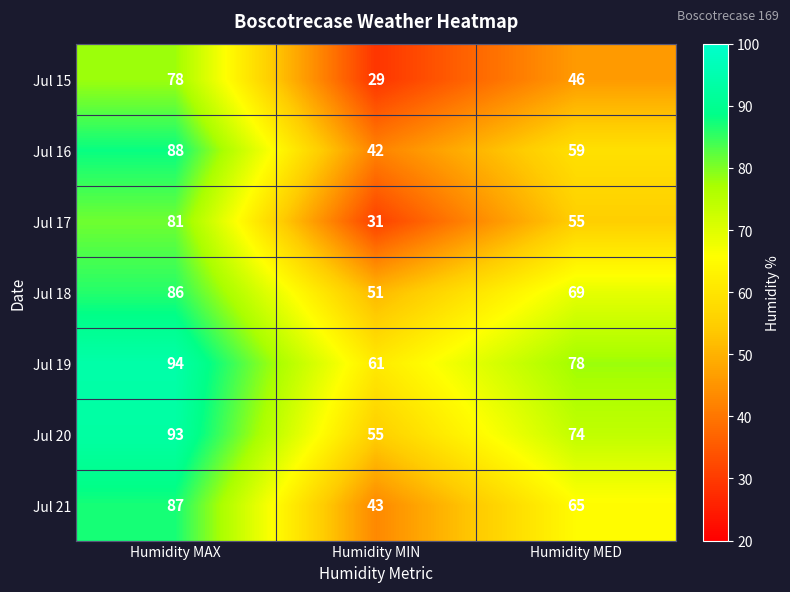

How many data points in Jul 19 are less than 78?

1